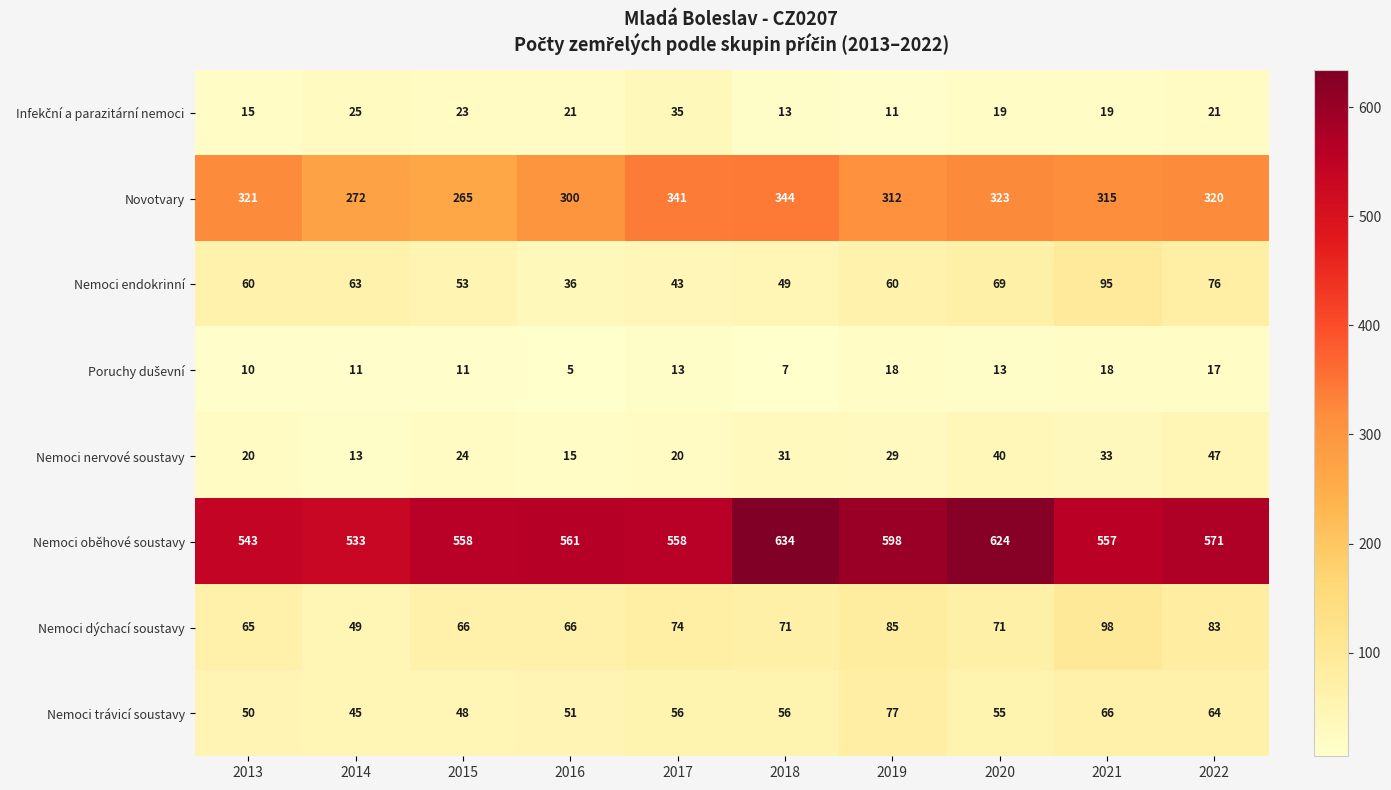

The value of Nemoci trávicí soustavy at 2018 is 18. True or false?

False